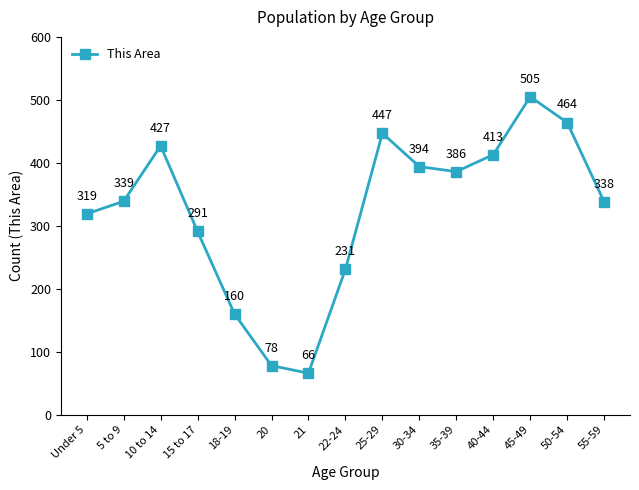

How many points are higher than both their immediate neighbors (excluding endpoints)?

3